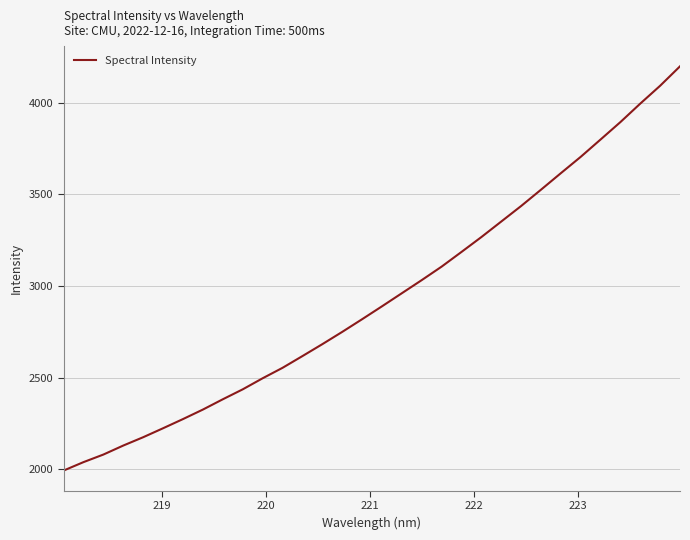

What is the difference between the maximum and minimum values?

2204.3